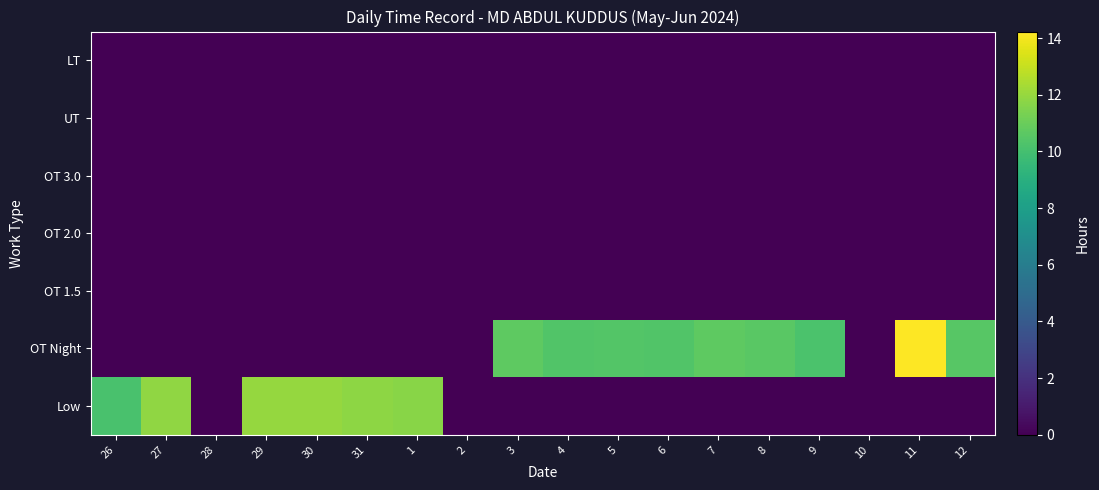

What is the difference between the highest and lowest values at 26?

10.2